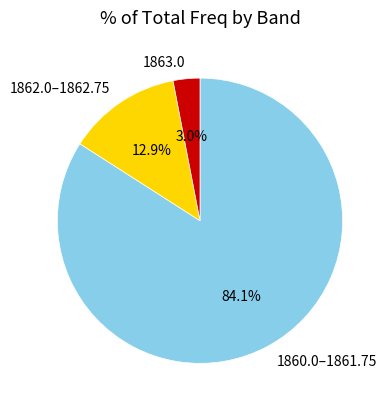

Which category has the smallest portion of the pie?

1863.0